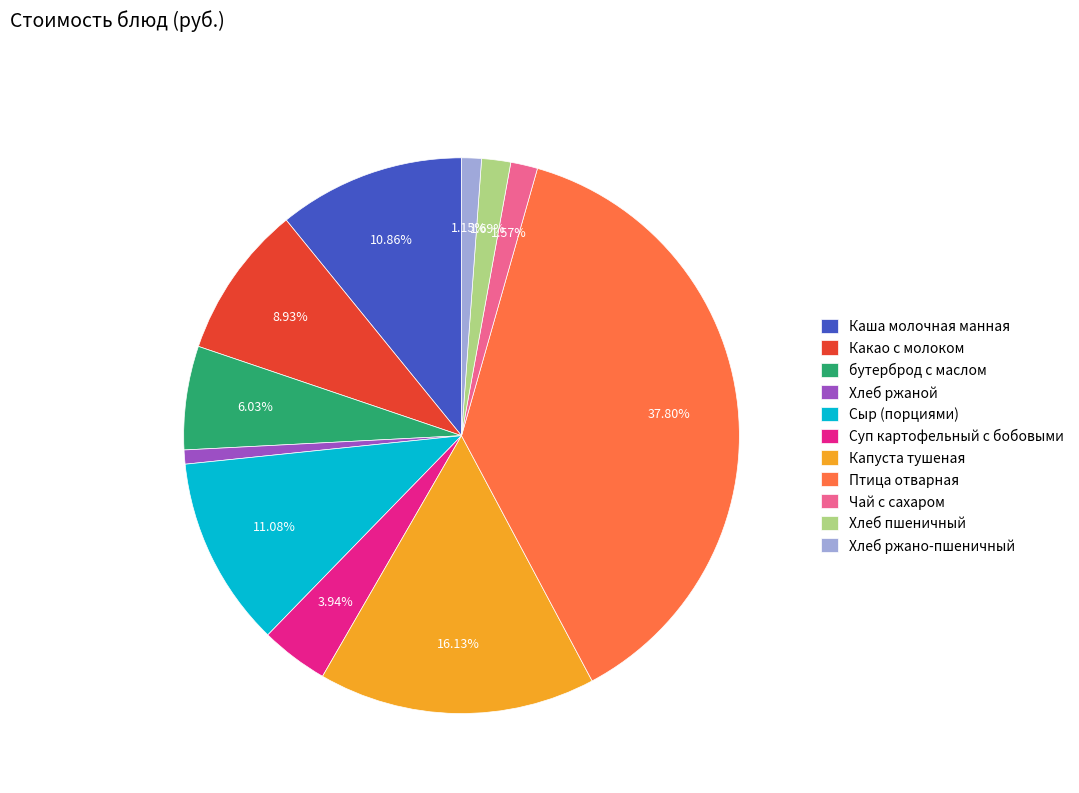

What percentage is the Каша молочная манная slice, to the nearest percent?

11%